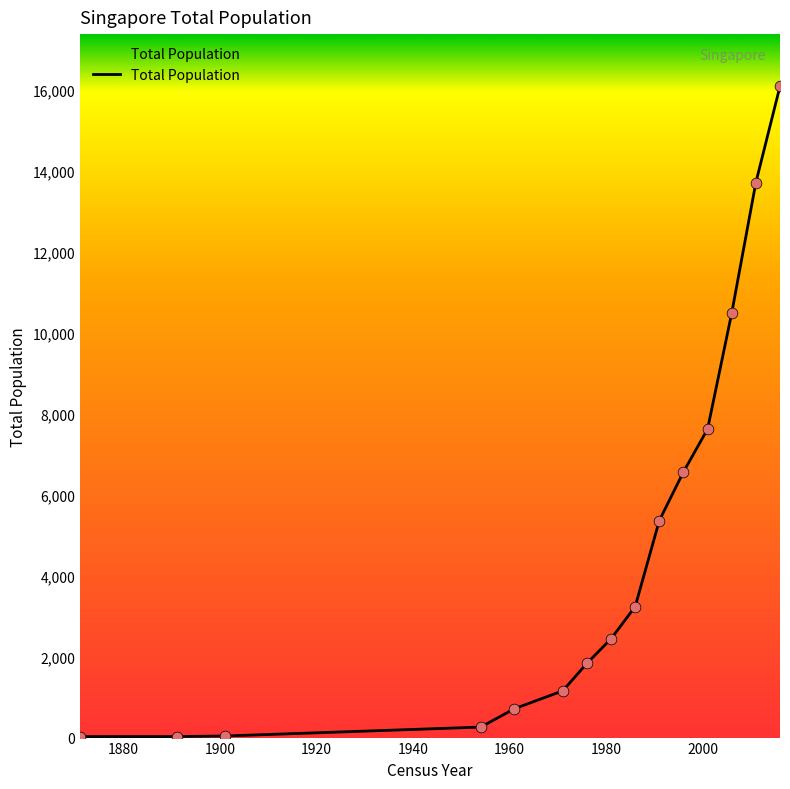

What is the maximum value shown in the chart?

16076